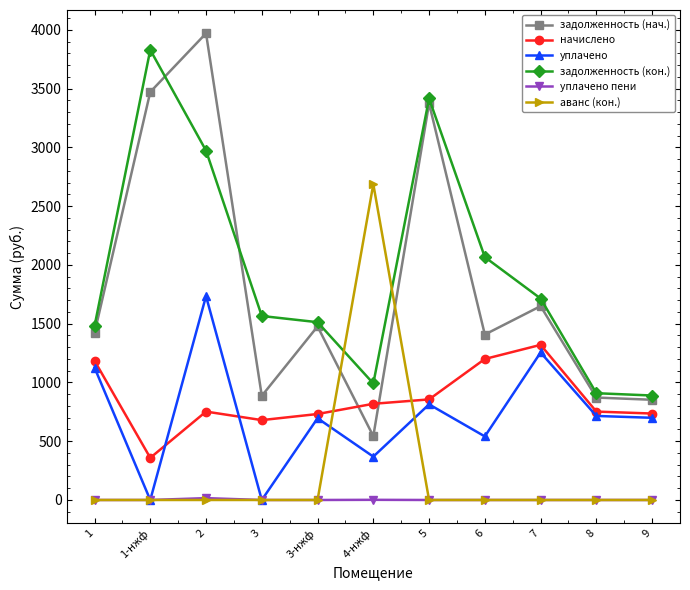

How many interior local peaks does the начислено series have?

2